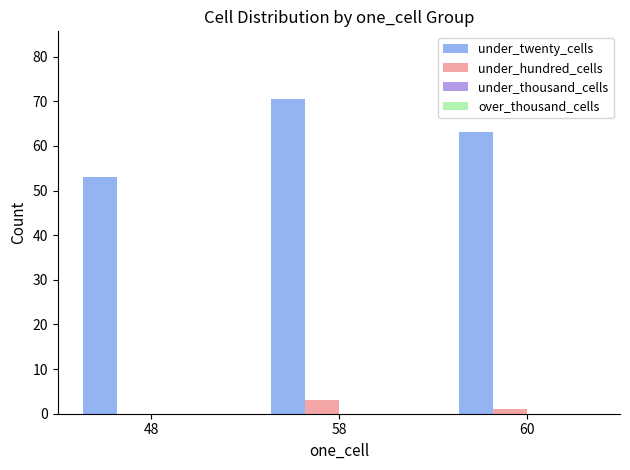

The value of under_twenty_cells at 58 is 100.2. True or false?

False